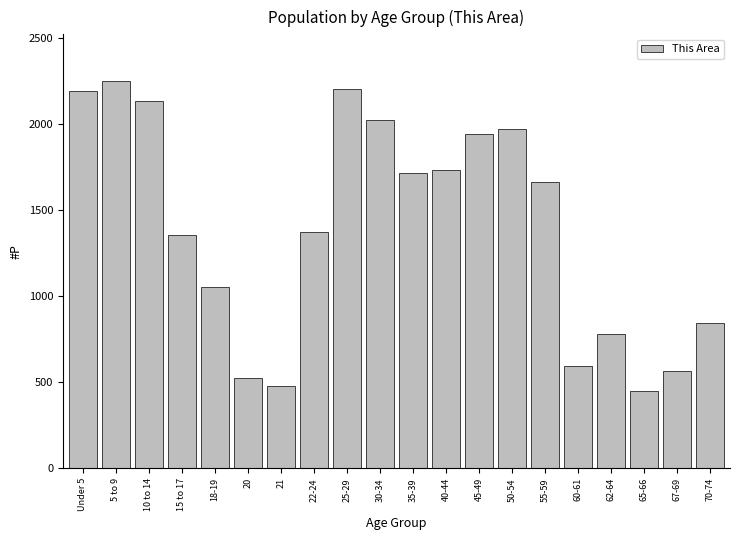

Reading right to left, extract all data points from this chart.

70-74=844	67-69=568	65-66=448	62-64=780	60-61=592	55-59=1662	50-54=1974	45-49=1940	40-44=1734	35-39=1718	30-34=2023	25-29=2205	22-24=1370	21=478	20=526	18-19=1054	15 to 17=1353	10 to 14=2134	5 to 9=2251	Under 5=2194